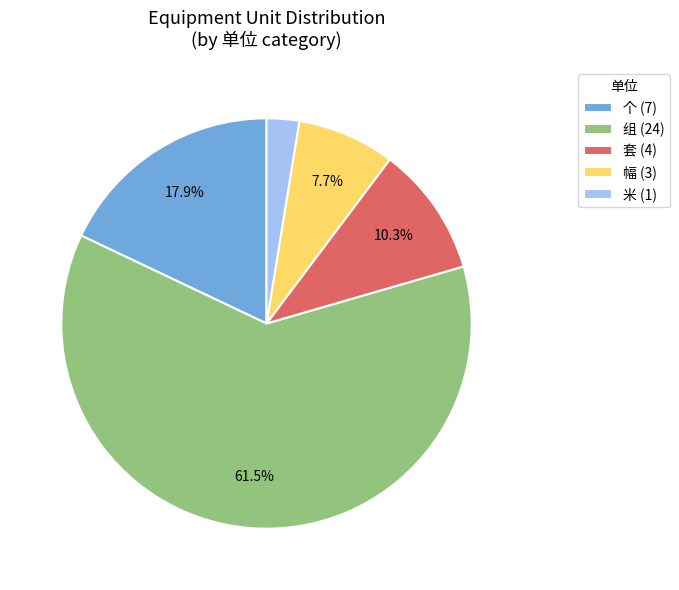

Does 米 account for over 50% of the chart?

No